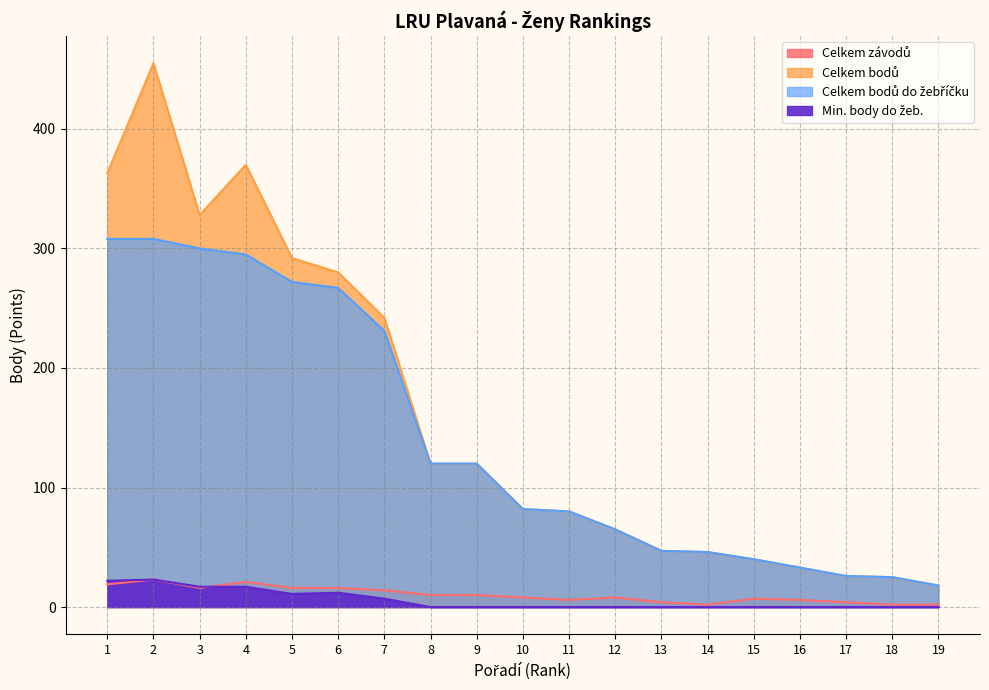

What is the spread (max minus min) of values at 12?

65